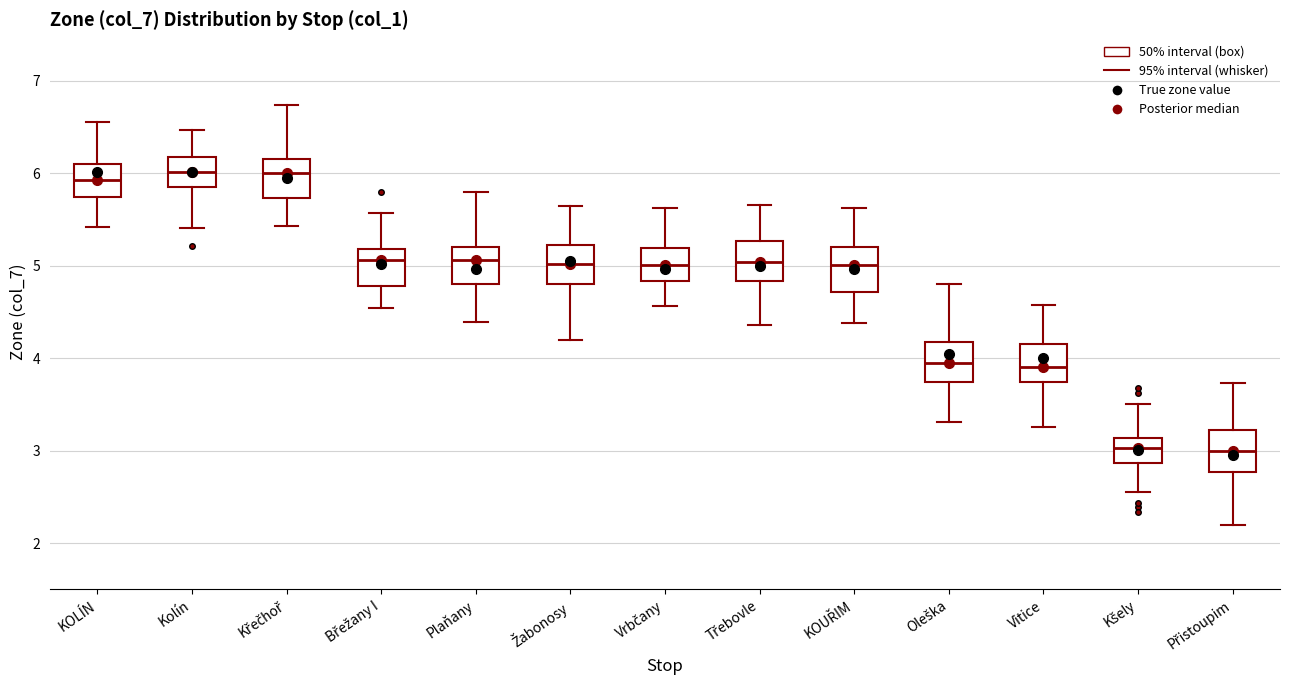

Reading left to right, transcribe this box plot: for each box, give where its median line is, the range the box spans, and where its two whiskers end, as read against the y-axis. The values are not printed on the chart, so give them approximately, as read against the axis.

KOLÍN: median 5.9, box 5.7 to 6.1, whiskers 5.4 to 6.6
Kolín: median 6.0, box 5.9 to 6.2, whiskers 5.4 to 6.5
Křečhoř: median 6.0, box 5.7 to 6.2, whiskers 5.4 to 6.7
Břežany I: median 5.1, box 4.8 to 5.2, whiskers 4.5 to 5.6
Plaňany: median 5.1, box 4.8 to 5.2, whiskers 4.4 to 5.8
Žabonosy: median 5.0, box 4.8 to 5.2, whiskers 4.2 to 5.6
Vrbčany: median 5.0, box 4.8 to 5.2, whiskers 4.6 to 5.6
Třebovle: median 5.0, box 4.8 to 5.3, whiskers 4.4 to 5.7
KOUŘIM: median 5.0, box 4.7 to 5.2, whiskers 4.4 to 5.6
Oleška: median 4.0, box 3.7 to 4.2, whiskers 3.3 to 4.8
Vitice: median 3.9, box 3.7 to 4.2, whiskers 3.3 to 4.6
Kšely: median 3.0, box 2.9 to 3.1, whiskers 2.6 to 3.5
Přistoupim: median 3.0, box 2.8 to 3.2, whiskers 2.2 to 3.7